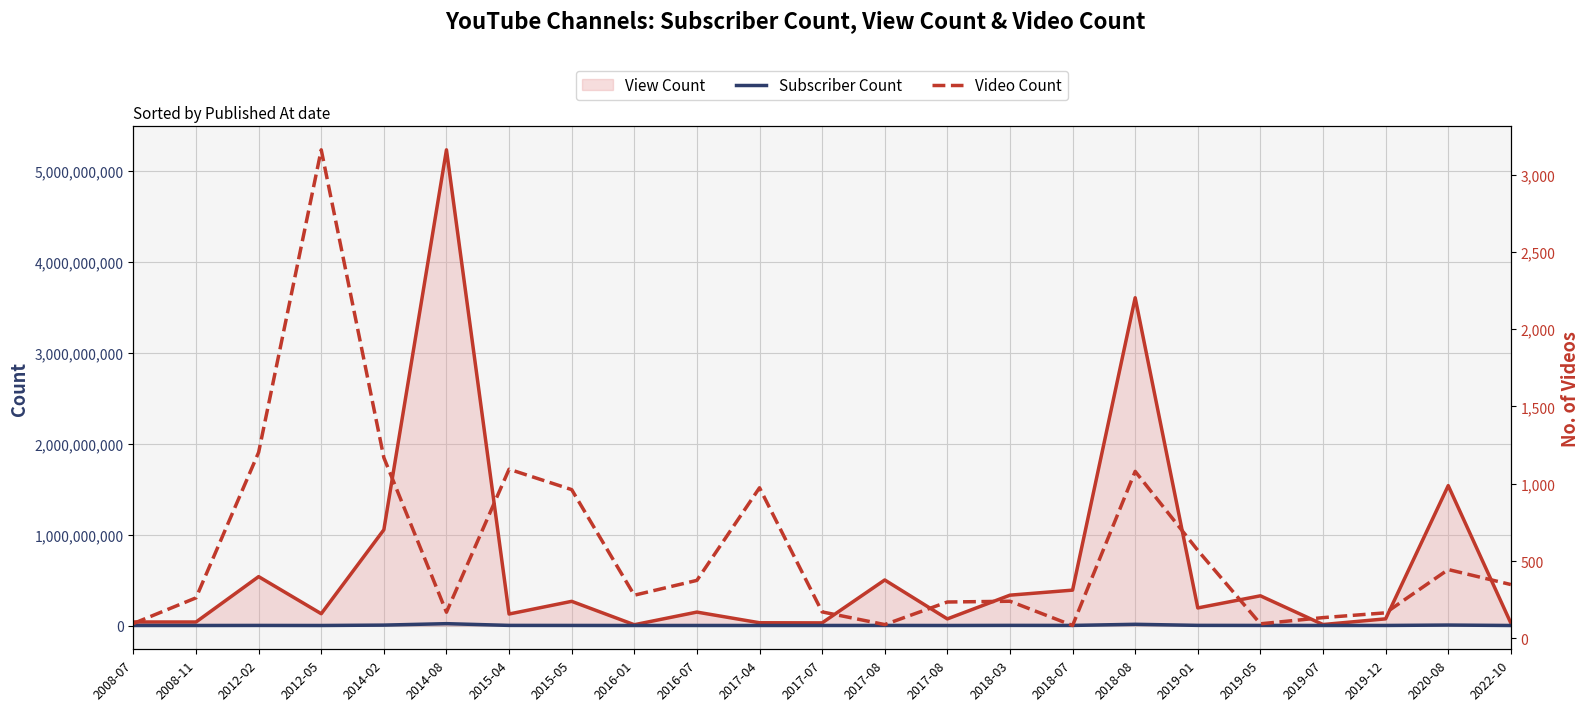

Where is the first local maximum for Video Count?

2012-05